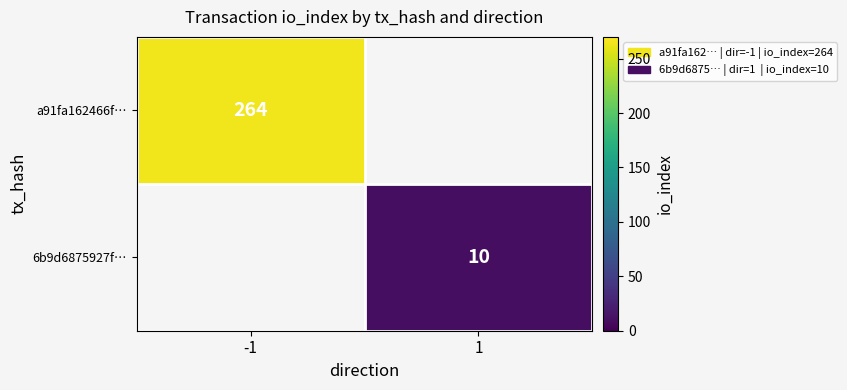

What is the greatest value displayed?

264.0